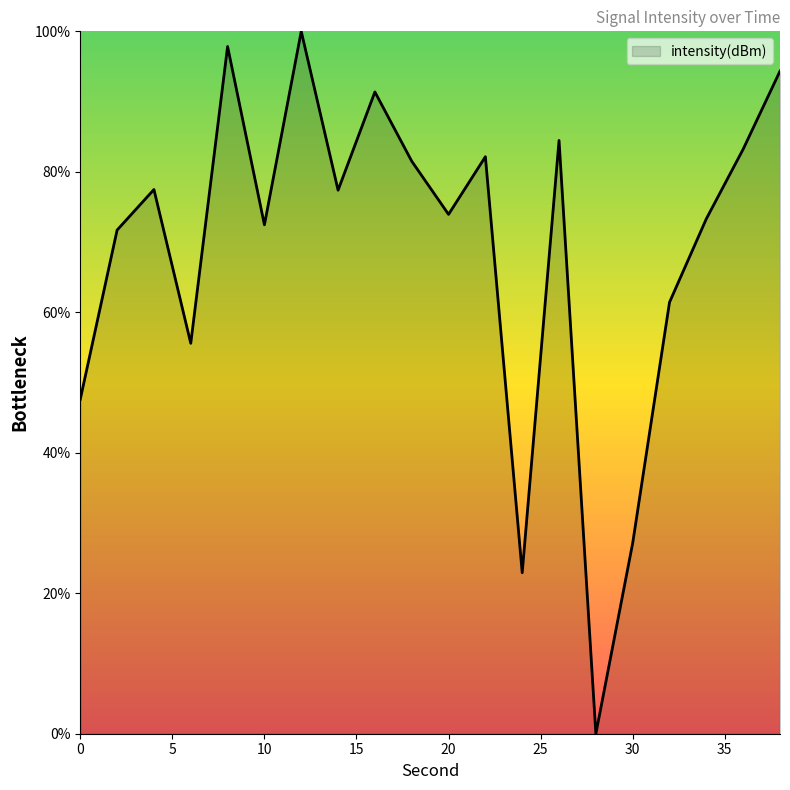

How many interior local peaks (higher than both neighbors) does the data have?

6